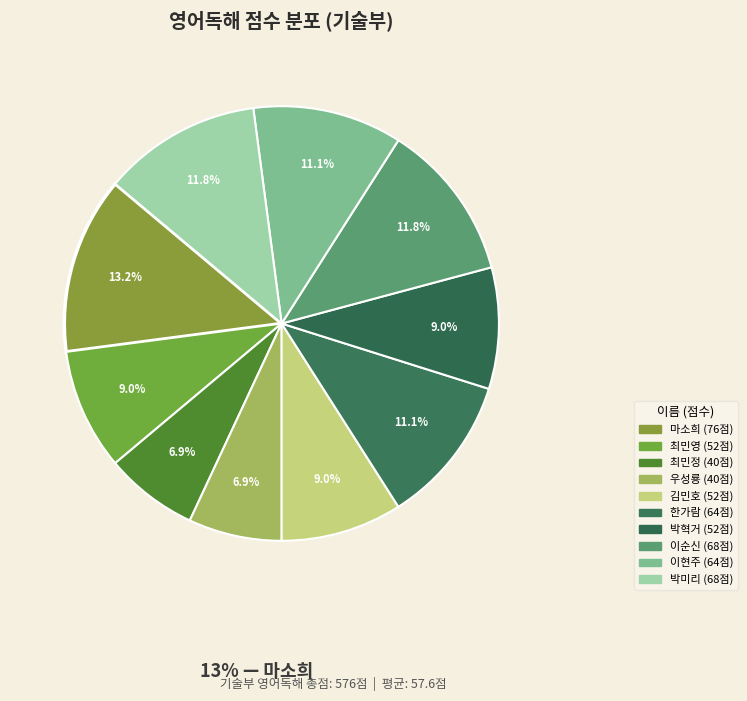

What is the ratio of the value at 박미리 to the value at 최민영?

1.3